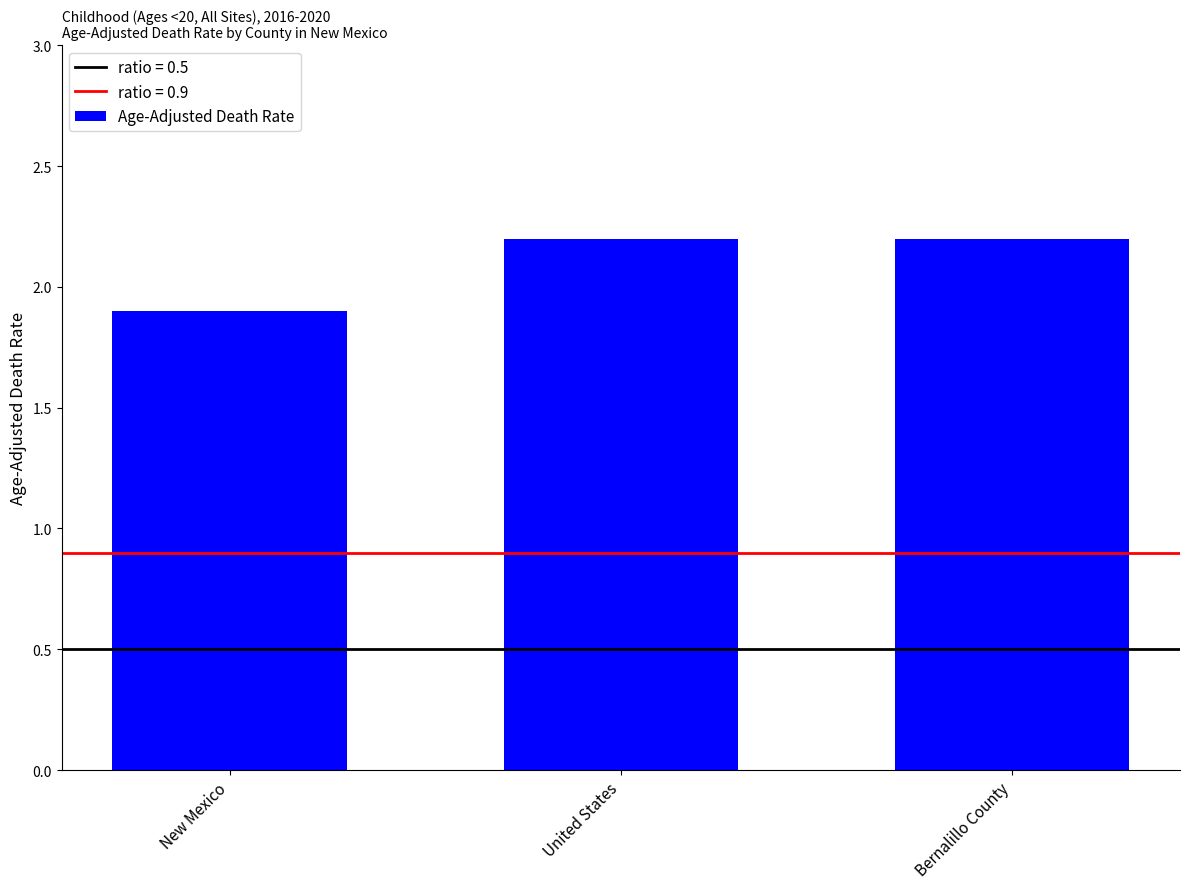

What value does the data have at New Mexico?

1.9